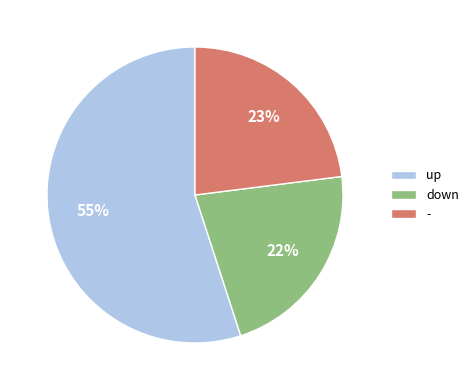

True or false: - accounts for 23% of the total.

True